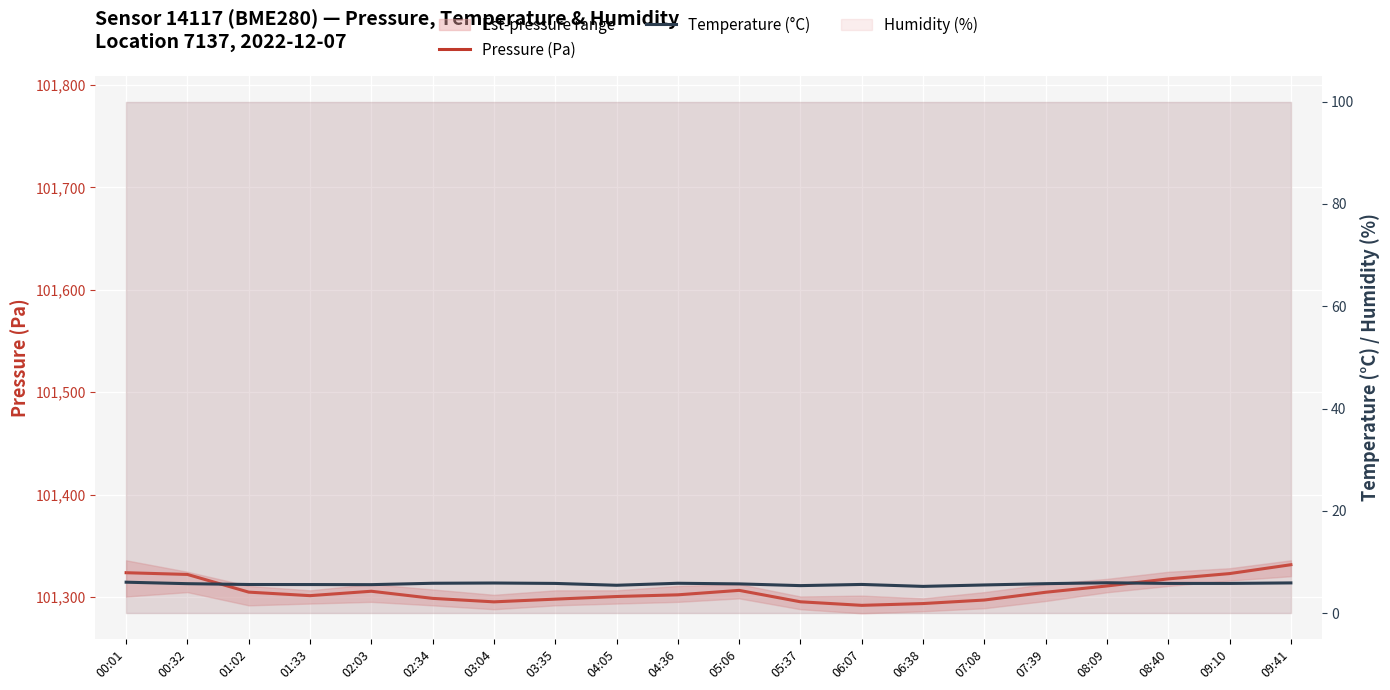

What is the value of the Pressure (Pa) point at the 10th from the left?

101302.1